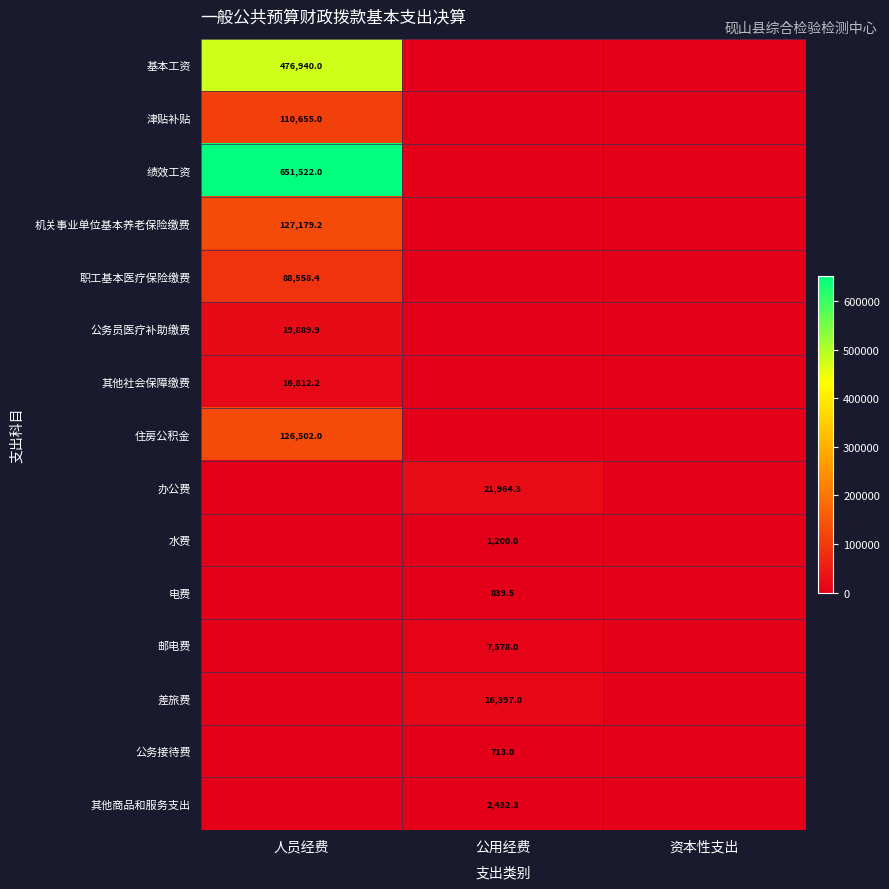

Is it true that 绩效工资 equals 651522.0 at 人员经费?

True